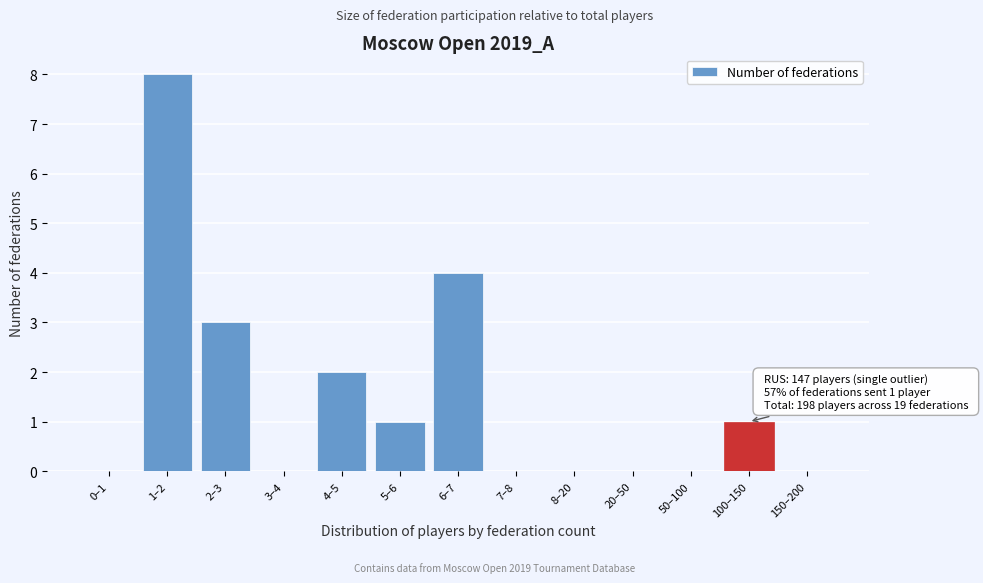

Reading right to left, what are all the values shown in this chart?

150–200=0	100–150=1	50–100=0	20–50=0	8–20=0	7–8=0	6–7=4	5–6=1	4–5=2	3–4=0	2–3=3	1–2=8	0–1=0